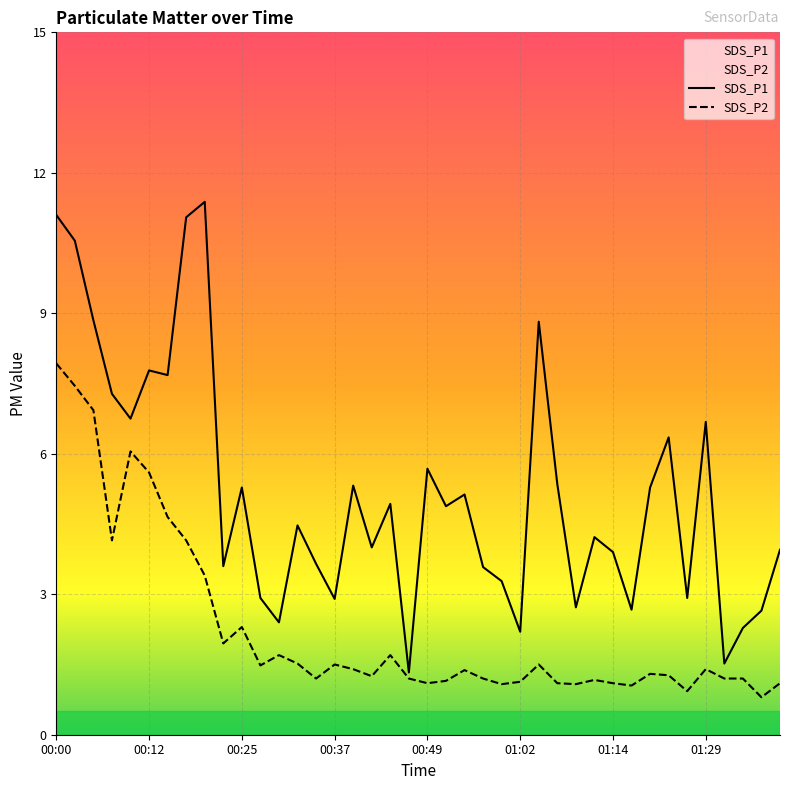

Between 00:30 and 01:36, which series saw the biggest shift?

SDS_P2